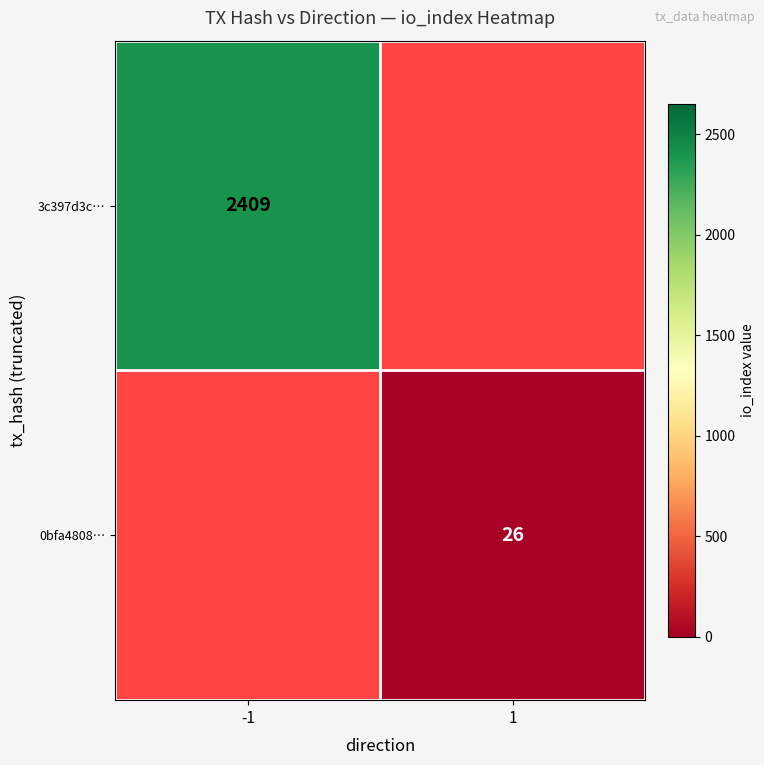

Is the value of 3c397d3c… at -1 greater than the value of 0bfa4808… at 1?

Yes